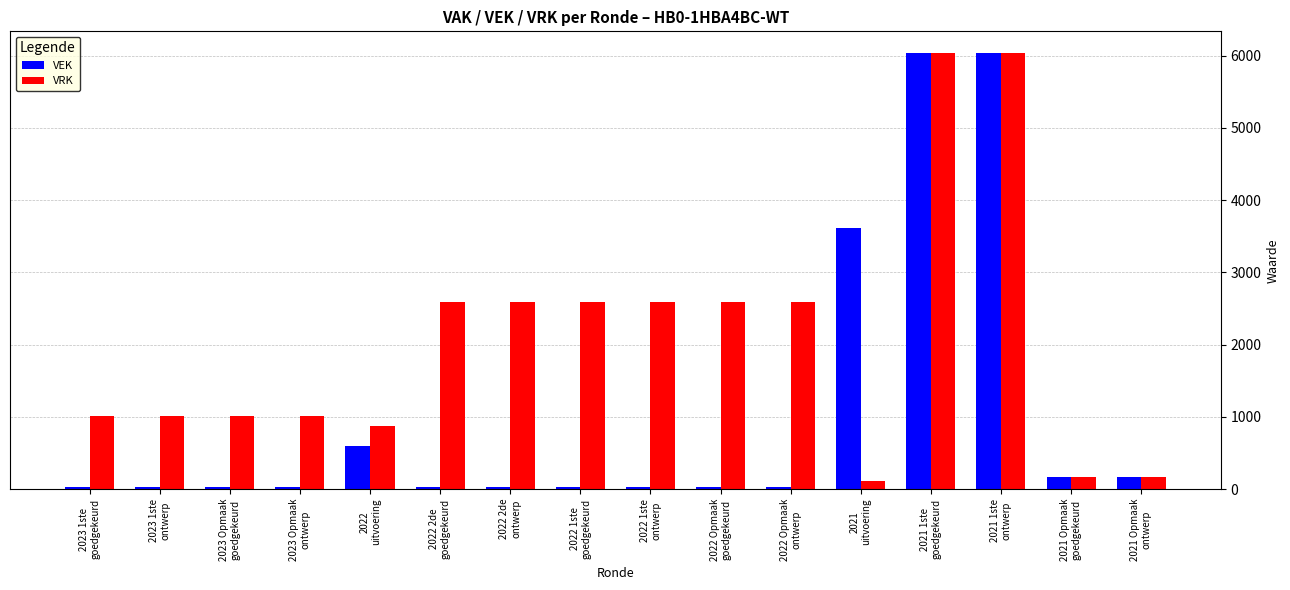

Is the value of VEK at 2021 1ste
ontwerp greater than the value of VRK at 2023 1ste
ontwerp?

Yes